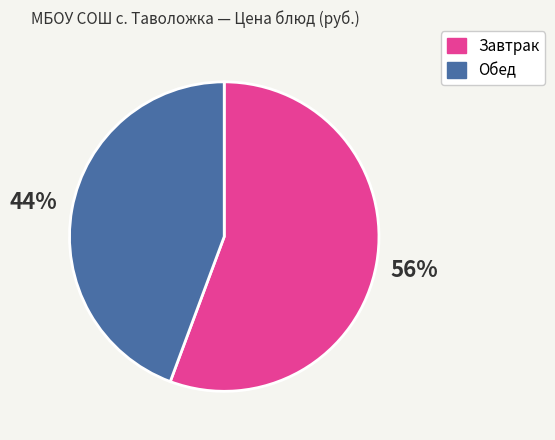

To the nearest percent, what is the average slice percentage?

50%